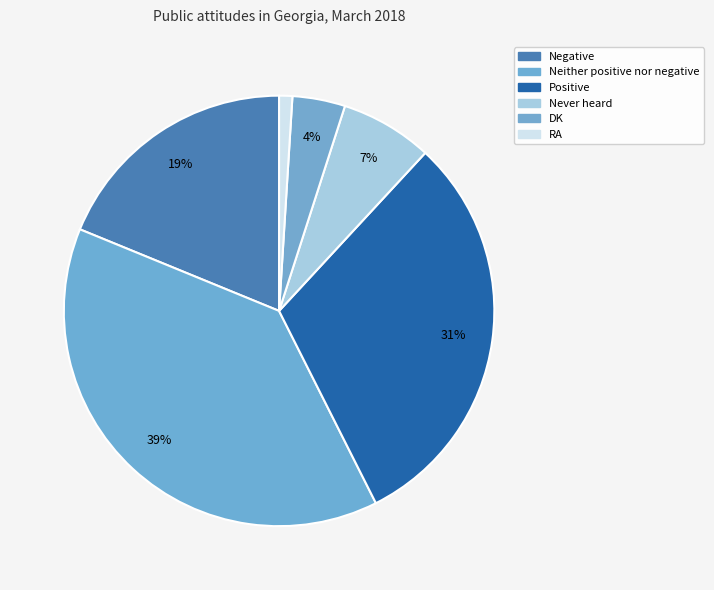

How many segments does this pie chart have?

6